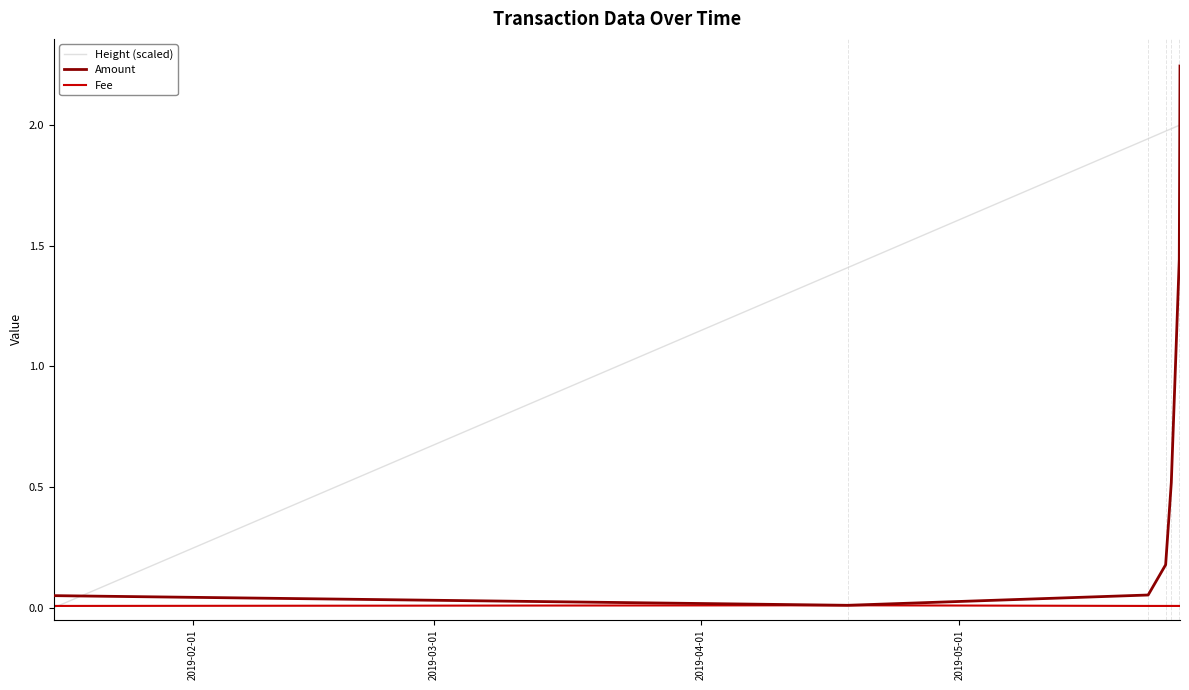

List the series in order of their peak value, highest first.

Amount, Height (scaled), Fee